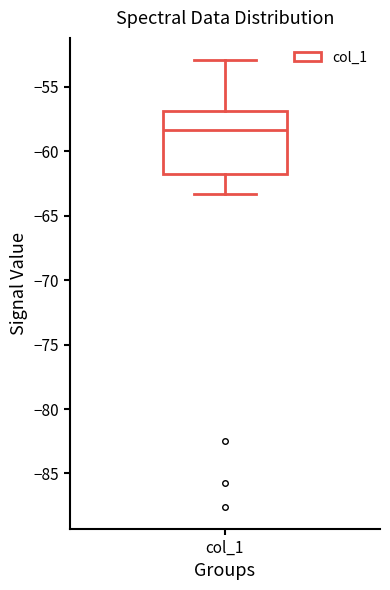

Transcribe this box plot: give where the median line is, the range the box spans, and where the two whiskers end, as read against the y-axis. The values are not printed on the chart, so give them approximately, as read against the axis.

median -58.5, box -61.5 to -57.0, whiskers -63.5 to -53.0